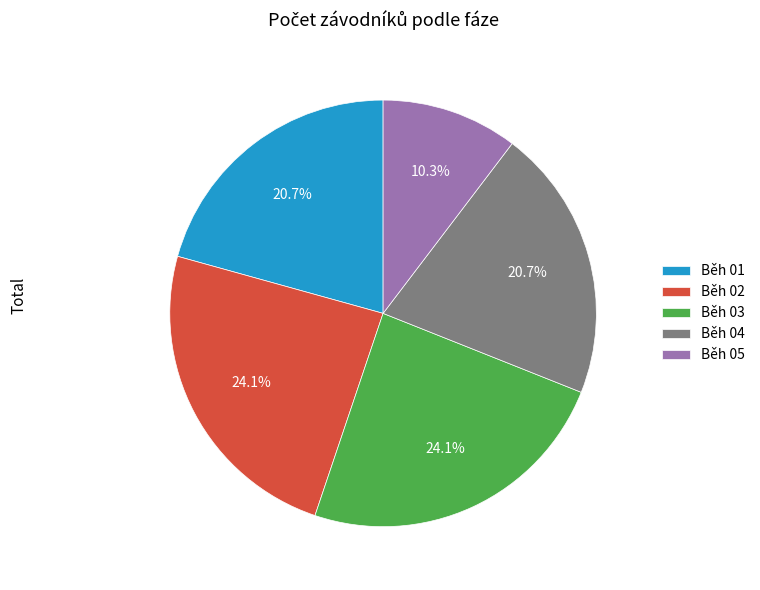

To the nearest percent, what percentage of the pie is Běh 03?

24%